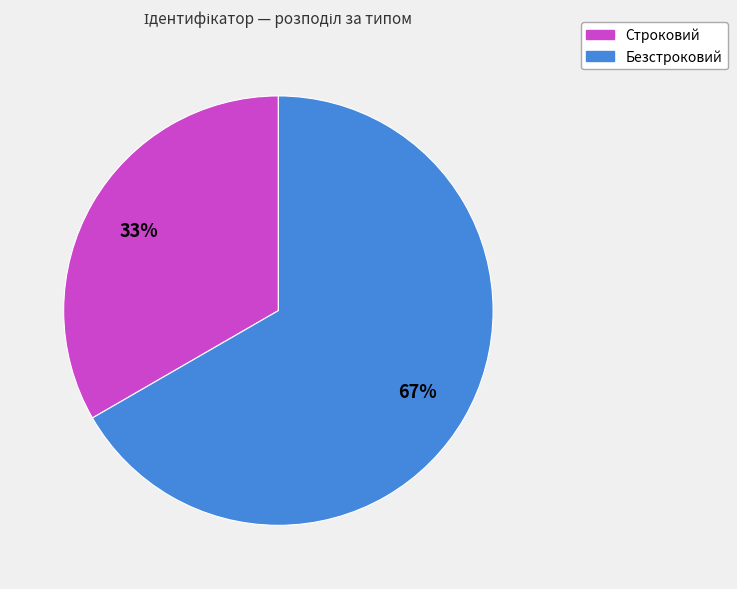

The Строковий slice represents 20% of the pie. True or false?

False